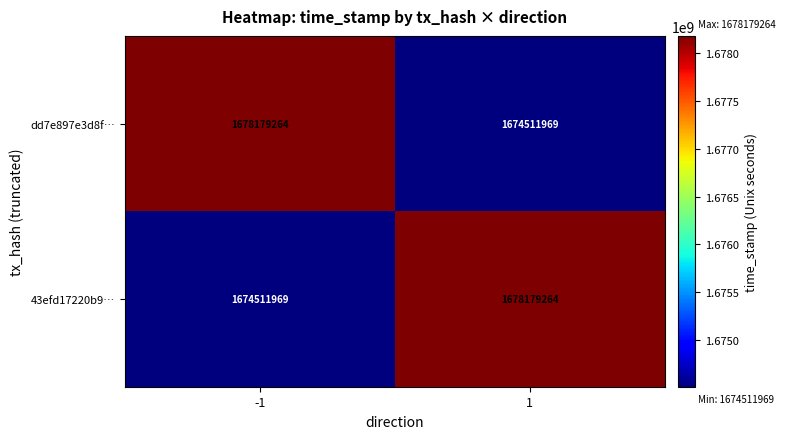

What is the difference between the maximum and minimum values in the dd7e897e3d8f… series?

3667295